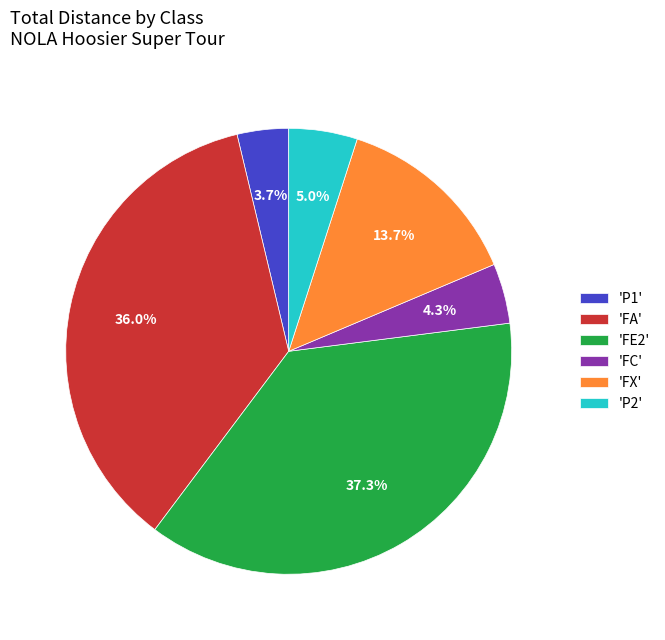

Is there any slice that represents more than half of the pie?

No